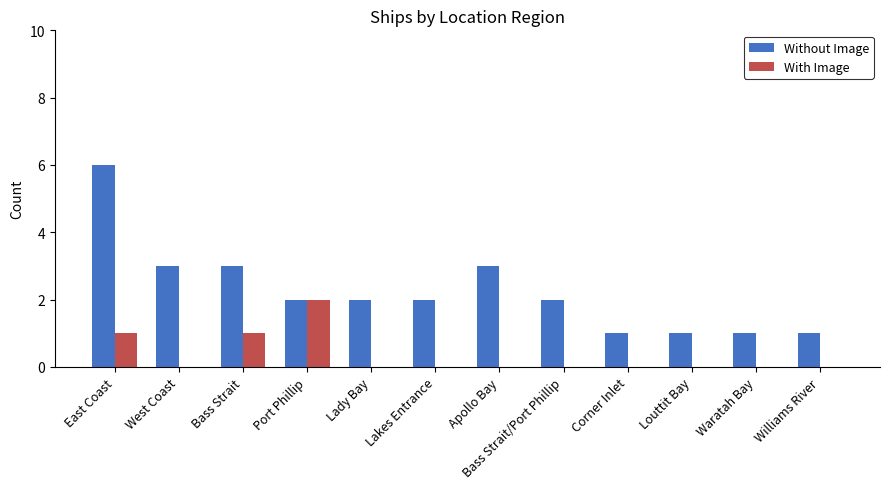

What is the highest value of the Without Image series?

6